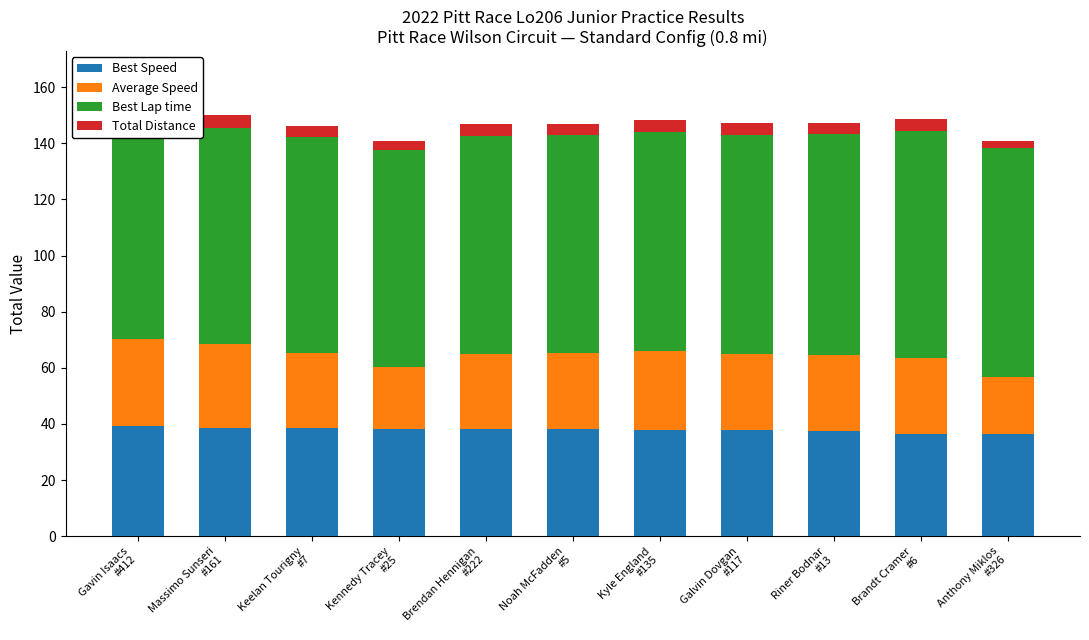

Reading right to left, list all the values displayed in this chart.

Best Speed: 36.3	36.5	37.5	37.8	37.8	38.0	38.1	38.3	38.4	38.5	39.4
Average Speed: 20.6	27.0	27.1	27.2	28.3	27.2	27.0	22.1	27.0	30.1	31.0
Best Lap time: 81.4	80.9	78.7	78.1	78.1	77.6	77.6	77.1	76.8	76.8	74.9
Total Distance: 2.5	4.1	4.1	4.1	4.1	4.1	4.1	3.3	4.1	4.9	4.9